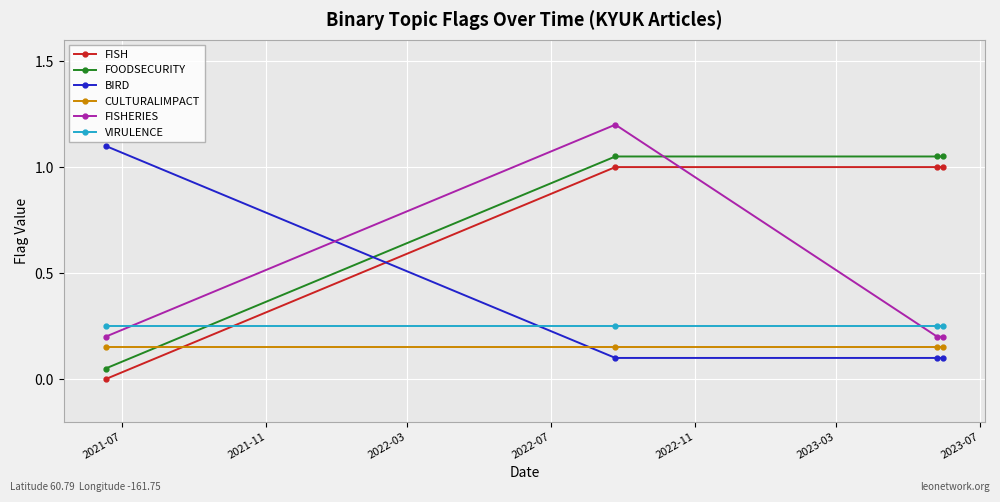

What is the highest value of the FISHERIES series?

1.2